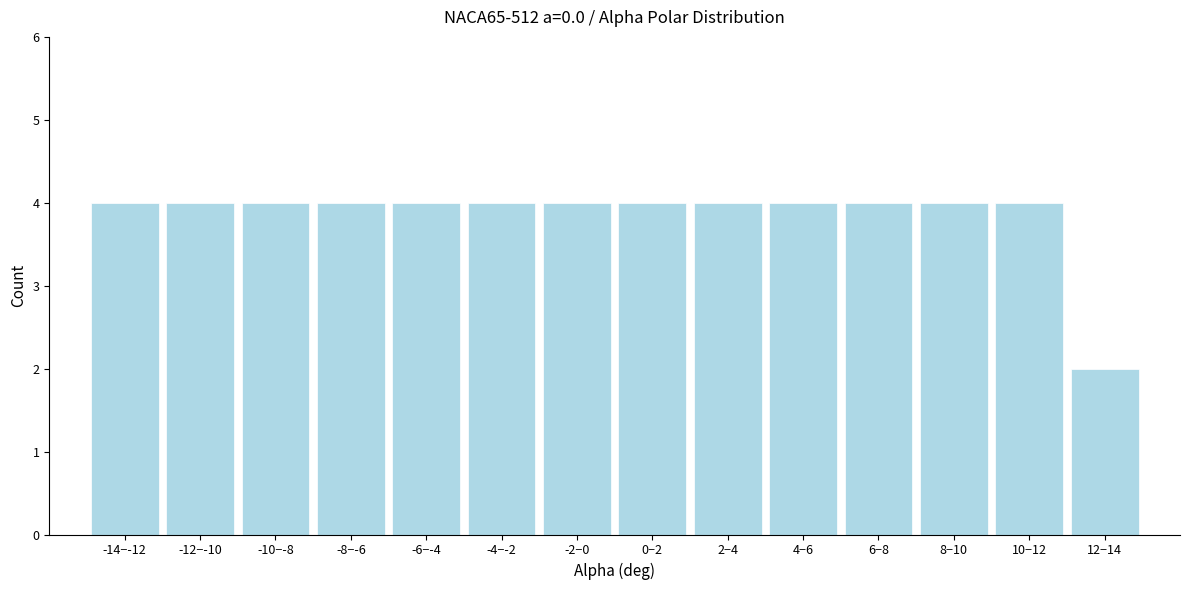

Reading left to right, what are all the values shown in this chart?

-14−-12=4	-12−-10=4	-10−-8=4	-8−-6=4	-6−-4=4	-4−-2=4	-2−0=4	0−2=4	2−4=4	4−6=4	6−8=4	8−10=4	10−12=4	12−14=2